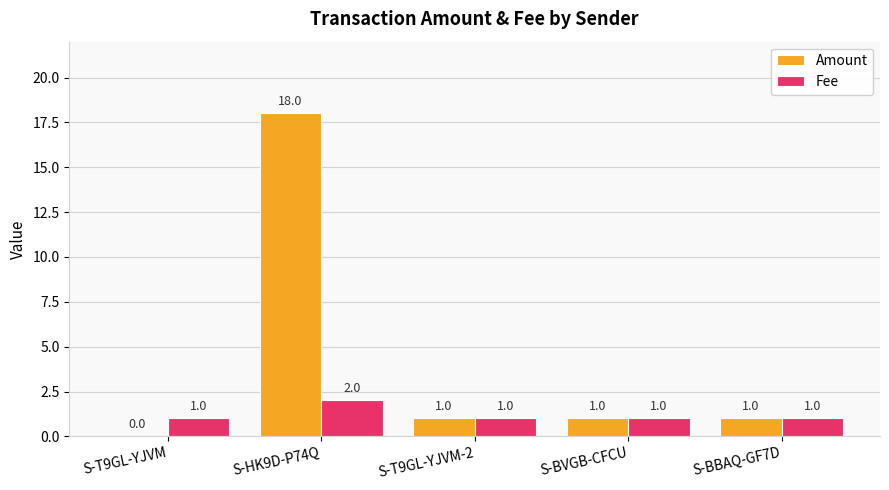

What is the maximum value shown in the chart?

18